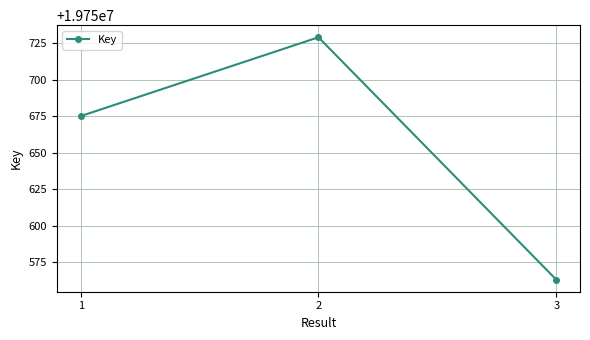

Rank the categories by value from highest to lowest.

2, 1, 3